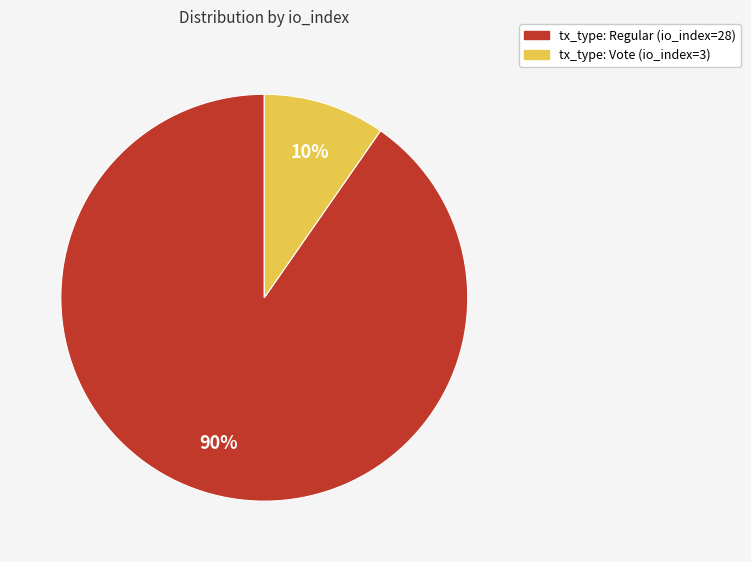

The tx_type: Vote (io_index=3) slice represents 10% of the pie. True or false?

True